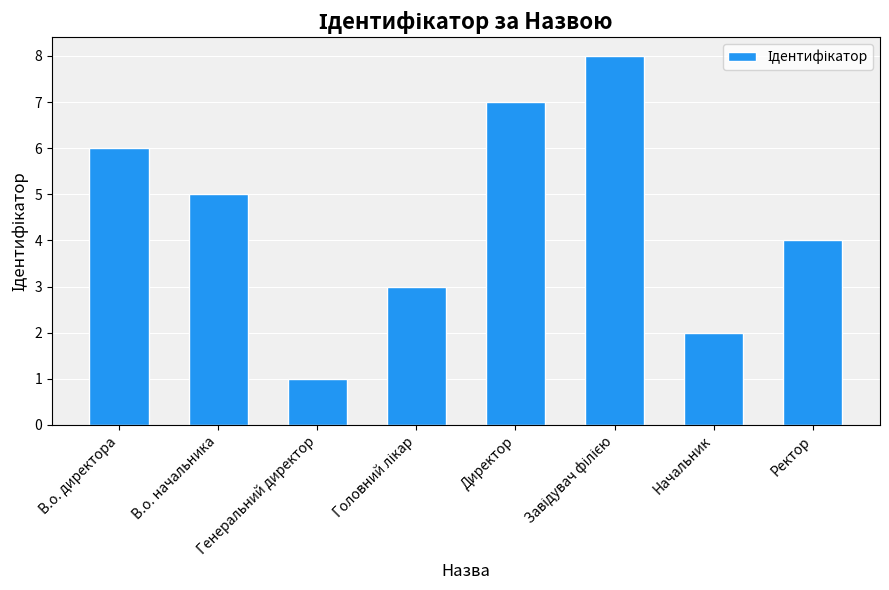

What is the difference between the values at В.о. начальника and Генеральний директор?

4